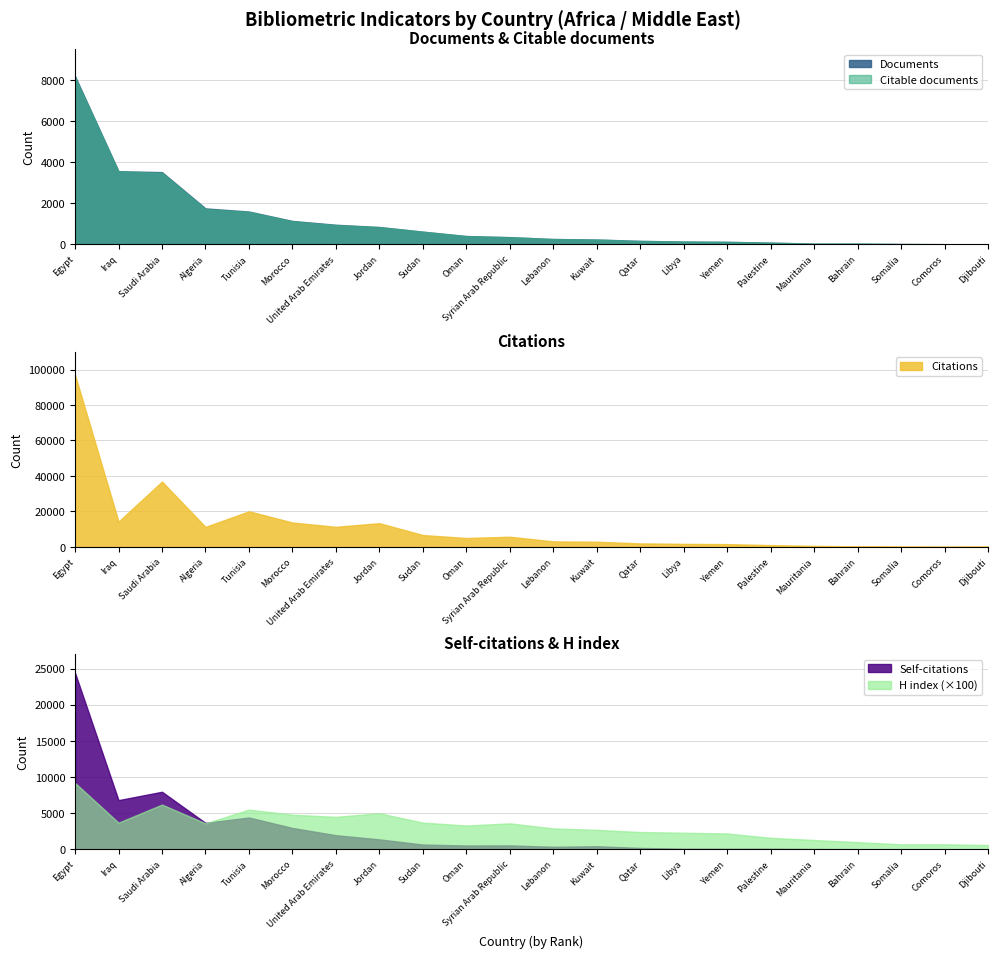

At which label does Documents reach its peak?

Egypt